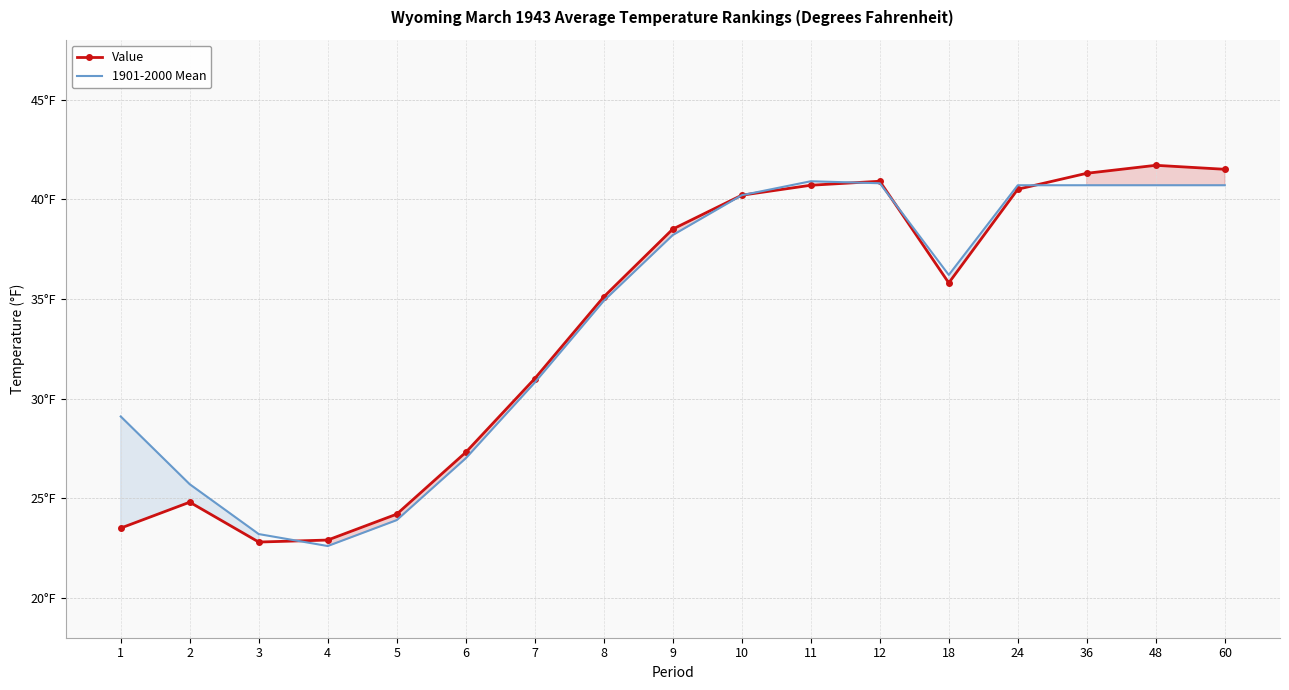

How many interior local peaks does the Value series have?

3